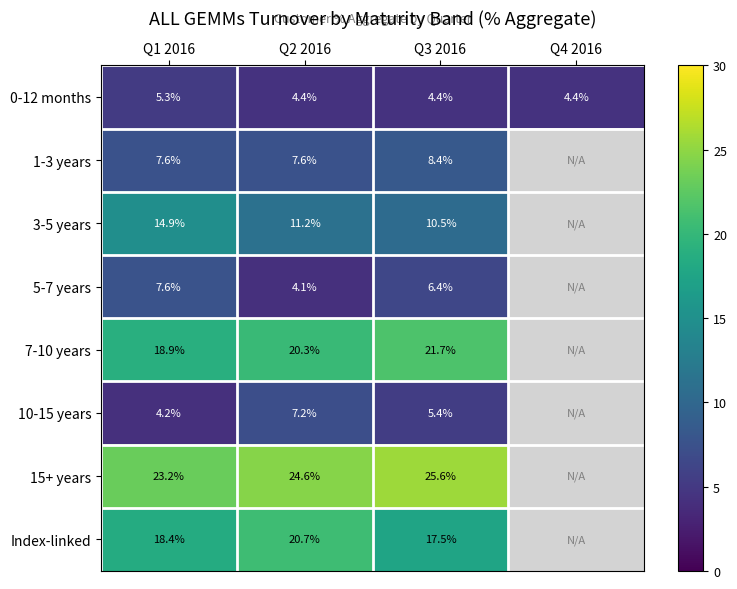

At which label does 5-7 years reach its peak?

Q1 2016